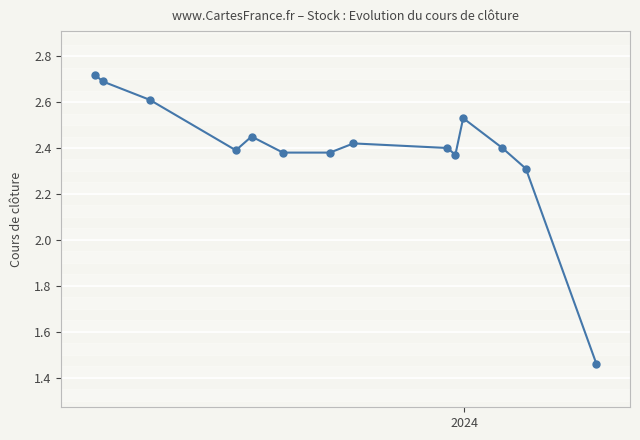

What is the difference between the maximum and minimum values?

1.3